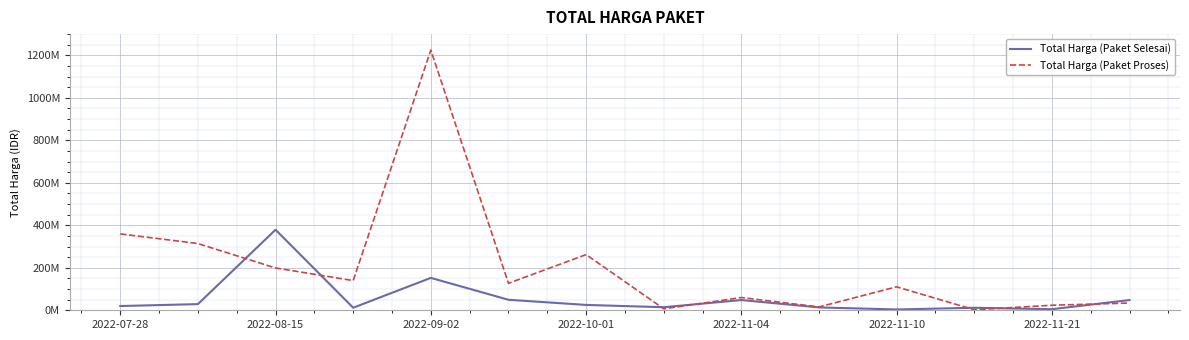

True or false: Total Harga (Paket Proses) has more than 0 interior local peaks.

True